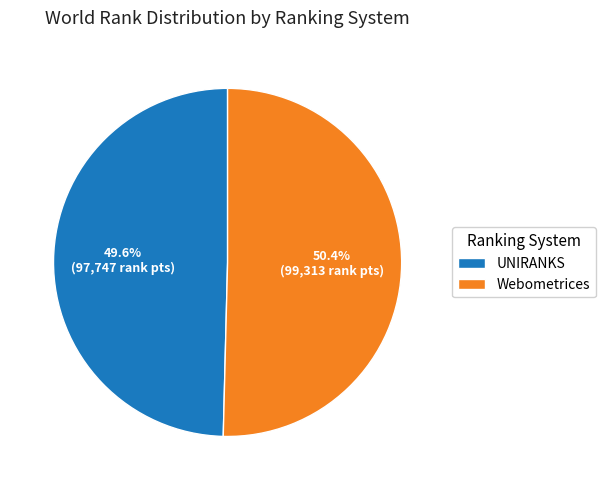

Approximately how many times larger is the value at UNIRANKS compared to Webometrices?

1.0